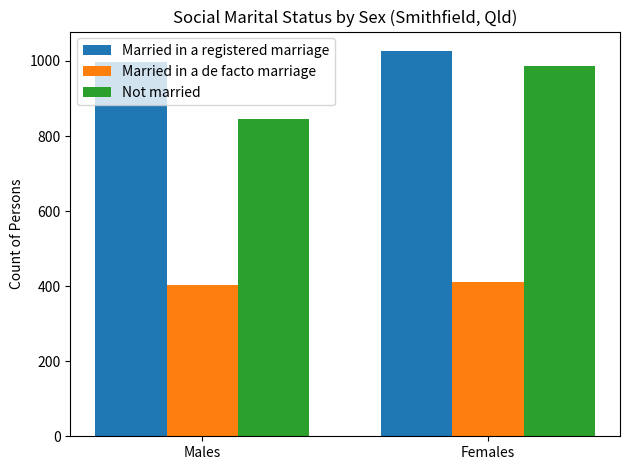

What is the difference between the maximum and minimum values in the Married in a registered marriage series?

31